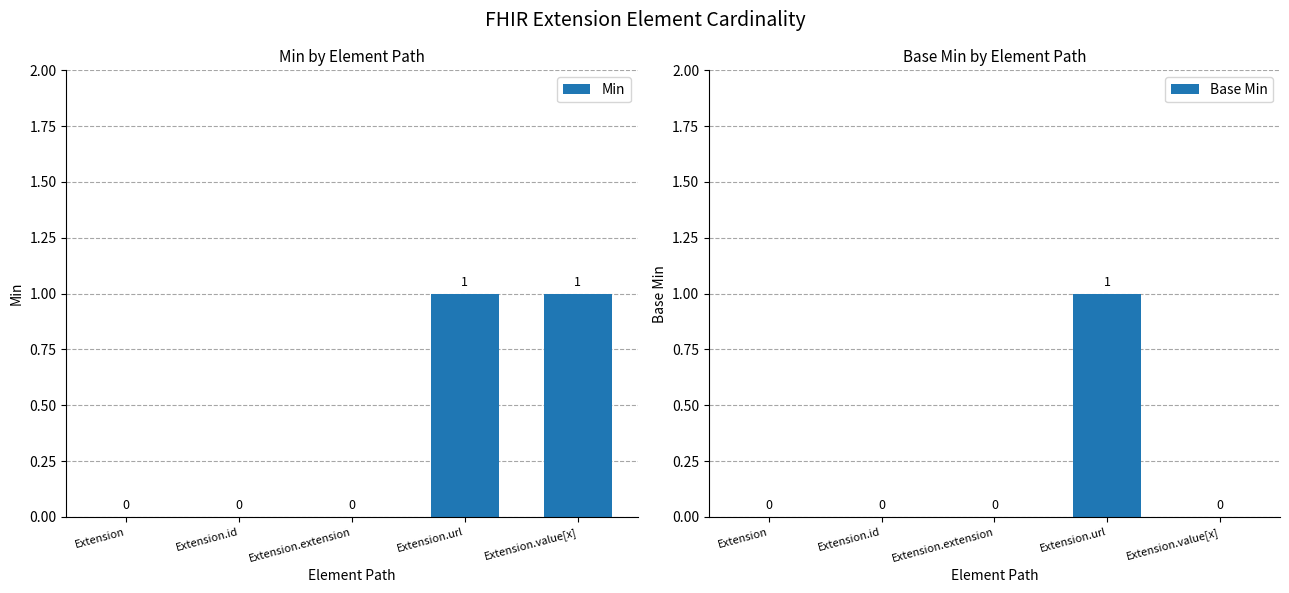

What position from the right is Extension.value[x]?

1